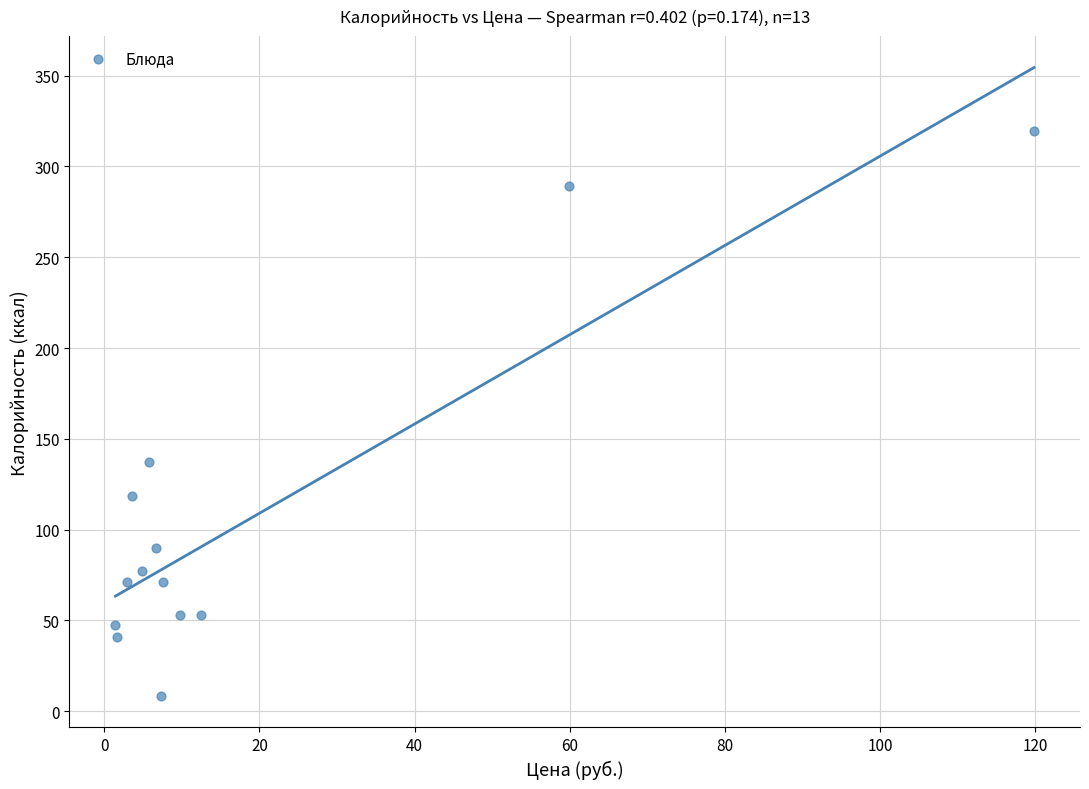

What Y value in the scatter plot is closest to 163?

137.1